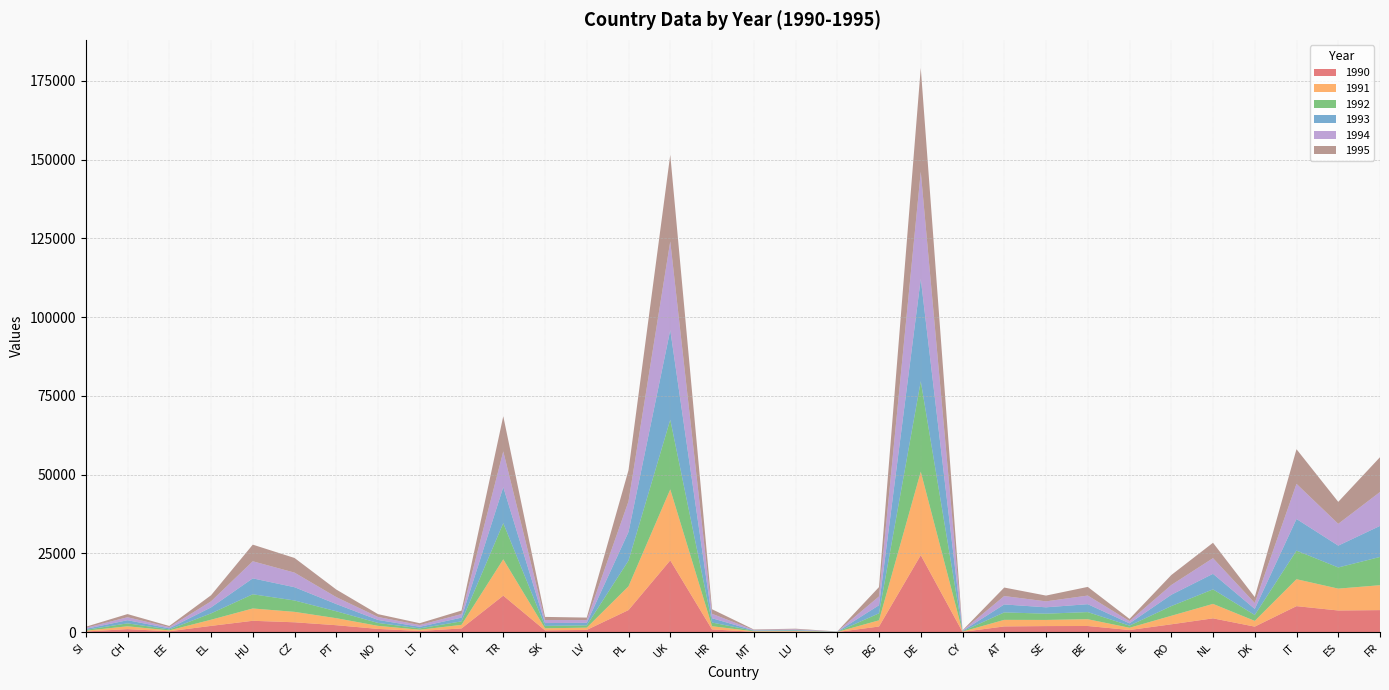

Reading right to left, transcribe all the data shown in this chart.

1990: FR=6998	ES=6878	IT=8258	DK=1761	NL=4382	RO=2488	IE=679	BE=1957	SE=1929	AT=1819	CY=88	DE=24435	BG=1789	IS=38	LU=169	MT=118	HR=869	UK=22785	PL=7013	LV=716	SK=565	TR=11594	FI=1182	LT=379	NO=1027	PT=2207	CZ=3135	HU=3609	EL=1990	EE=288	CH=965	SI=215
1991: FR=7906	ES=6943	IT=8550	DK=1821	NL=4594	RO=2704	IE=719	BE=2149	SE=1949	AT=2086	CY=92	DE=26496	BG=1969	IS=32	LU=168	MT=151	HR=1020	UK=22532	PL=7546	LV=715	SK=662	TR=11535	FI=1141	LT=393	NO=973	PT=2231	CZ=3308	HU=3910	EL=1953	EE=276	CH=898	SI=252
1992: FR=8964	ES=6715	IT=9074	DK=1868	NL=4607	RO=3077	IE=680	BE=2263	SE=1990	AT=2366	CY=95	DE=28715	BG=2223	IS=42	LU=184	MT=168	HR=1170	UK=22114	PL=8168	LV=729	SK=764	TR=11476	FI=1110	LT=424	NO=928	PT=2193	CZ=3614	HU=4508	EL=2015	EE=304	CH=933	SI=263
1993: FR=9858	ES=6929	IT=10042	DK=1931	NL=4934	RO=3592	IE=721	BE=2510	SE=2021	AT=2527	CY=102	DE=32480	BG=2572	IS=39	LU=184	MT=126	HR=1369	UK=28445	PL=9083	LV=807	SK=894	TR=11414	FI=1174	LT=513	NO=943	PT=2289	CZ=4212	HU=5047	EL=1894	EE=353	CH=993	SI=315
1994: FR=10757	ES=6924	IT=11156	DK=1869	NL=4972	RO=3097	IE=711	BE=2739	SE=1885	AT=2671	CY=107	DE=34024	BG=2792	IS=37	LU=195	MT=151	HR=1402	UK=28152	PL=9723	LV=859	SK=974	TR=11355	FI=1136	LT=553	NO=943	PT=2209	CZ=4629	HU=5428	EL=1924	EE=378	CH=949	SI=326
1995: FR=11051	ES=6975	IT=10993	DK=1896	NL=4886	RO=3162	IE=703	BE=2748	SE=1837	AT=2693	CY=102	DE=32904	BG=2968	IS=42	LU=200	MT=146	HR=1452	UK=27496	PL=9892	LV=801	SK=984	TR=11160	FI=1113	LT=584	NO=905	PT=2404	CZ=4652	HU=5276	EL=1930	EE=367	CH=1002	SI=343